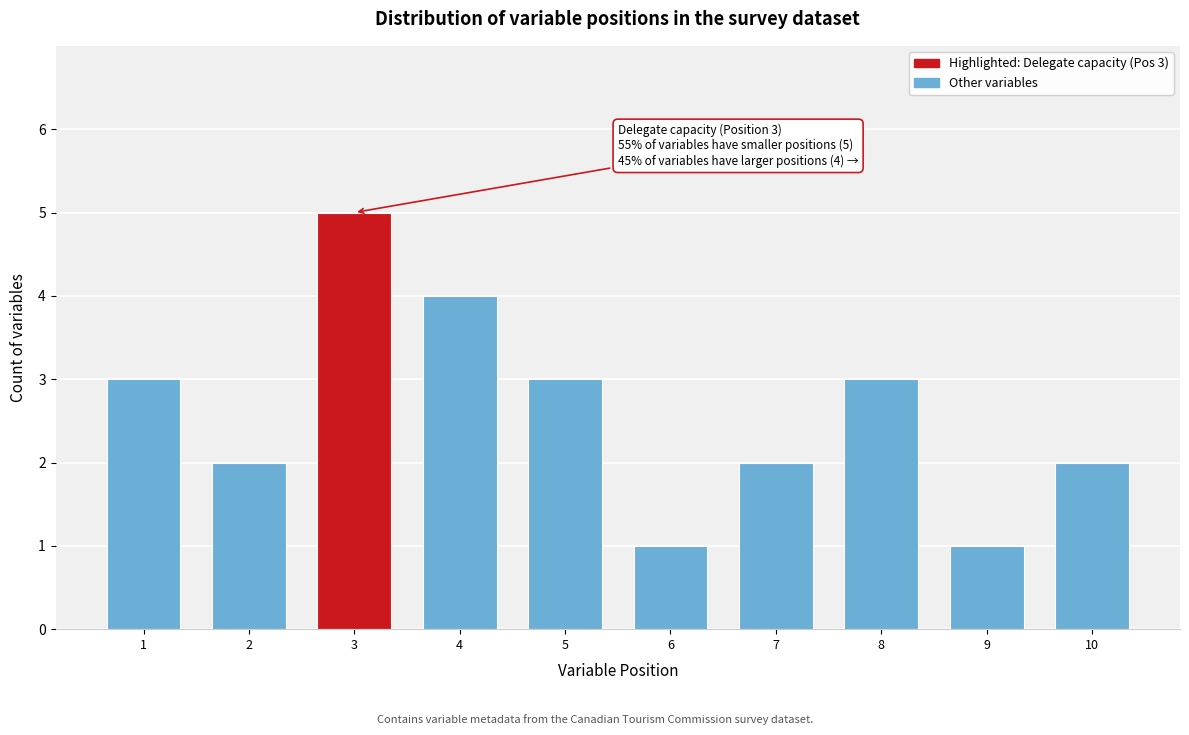

Reading right to left, extract all data points from this chart.

2	1	3	2	1	3	4	5	2	3